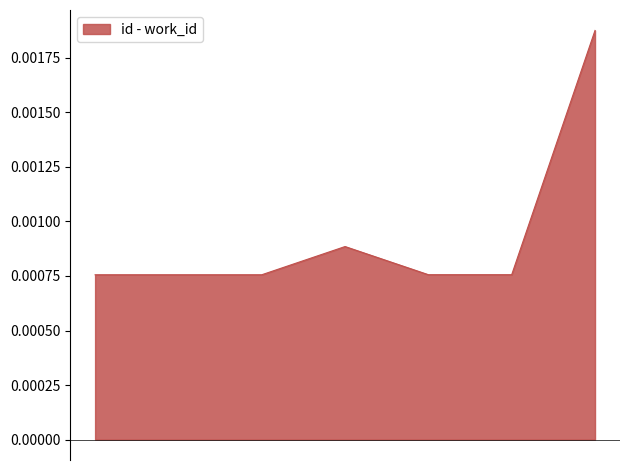

What is the label of the 4th point from the left?

2004-08-09